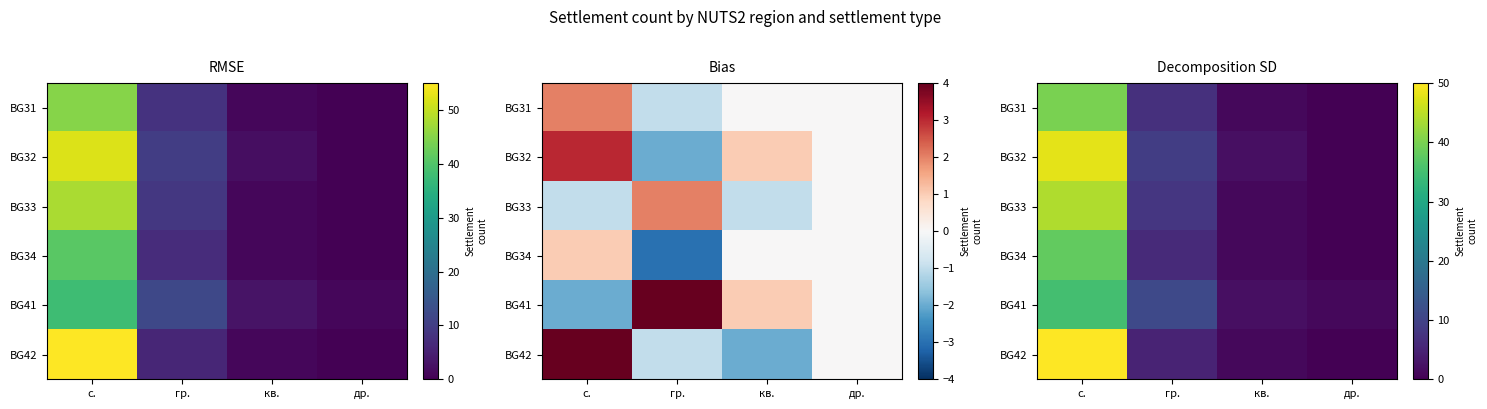

The BG42 series shows 2 at гр.. True or false?

False